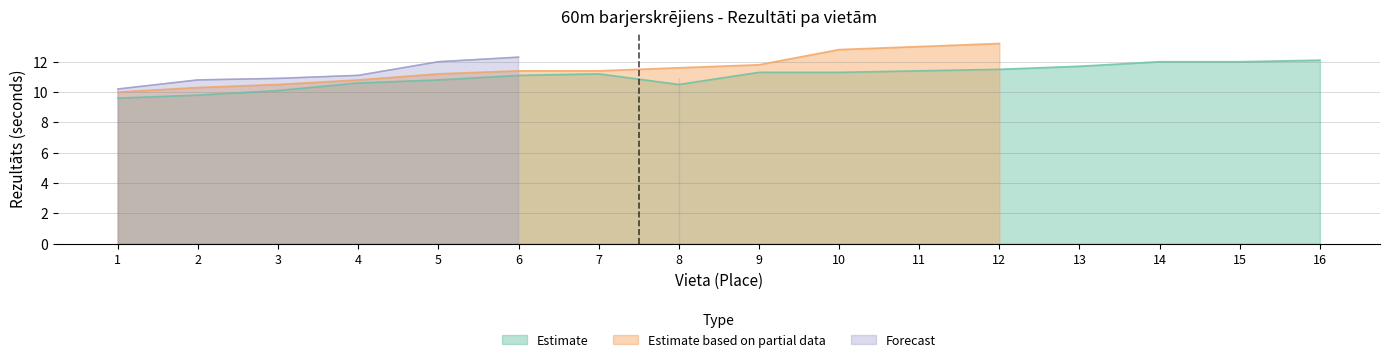

The value of Estimate at 2 is 16.0. True or false?

False